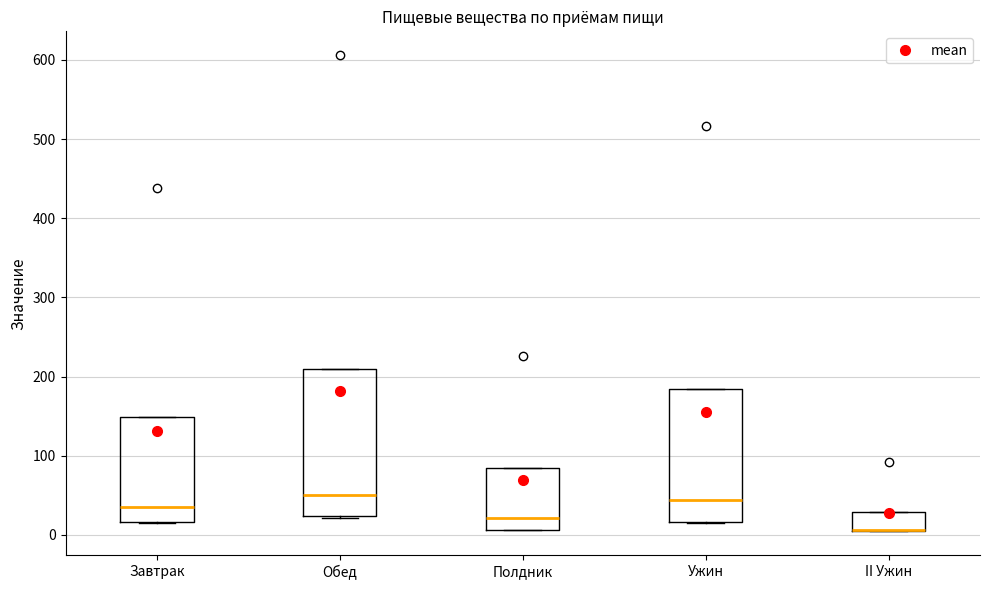

Reading left to right, transcribe this box plot: for each box, give where its median line is, the range the box spans, and where its two whiskers end, as read against the y-axis. The values are not printed on the chart, so give them approximately, as read against the axis.

Завтрак: median 30, box 20 to 150, whiskers 20 to 150
Обед: median 50, box 20 to 210, whiskers 20 to 210
Полдник: median 20, box 10 to 80, whiskers 10 to 80
Ужин: median 40, box 20 to 180, whiskers 20 to 180
II Ужин: median 10 (drawn on the box's lower edge), box 0 to 30, whiskers 0 to 30